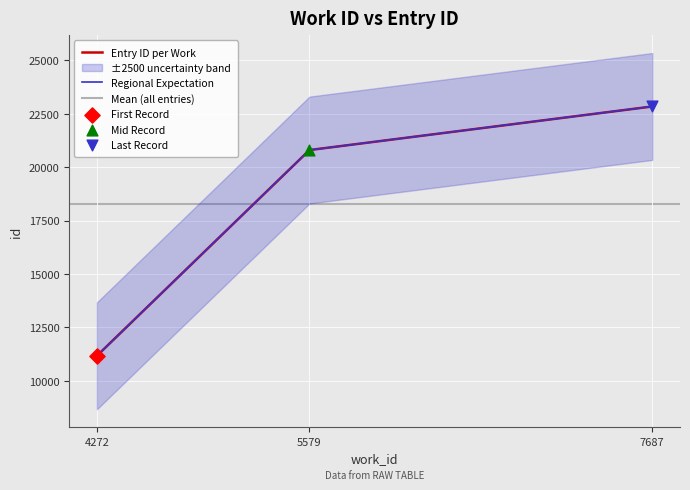

What is the change in value from 4272 to 5579?

+9623